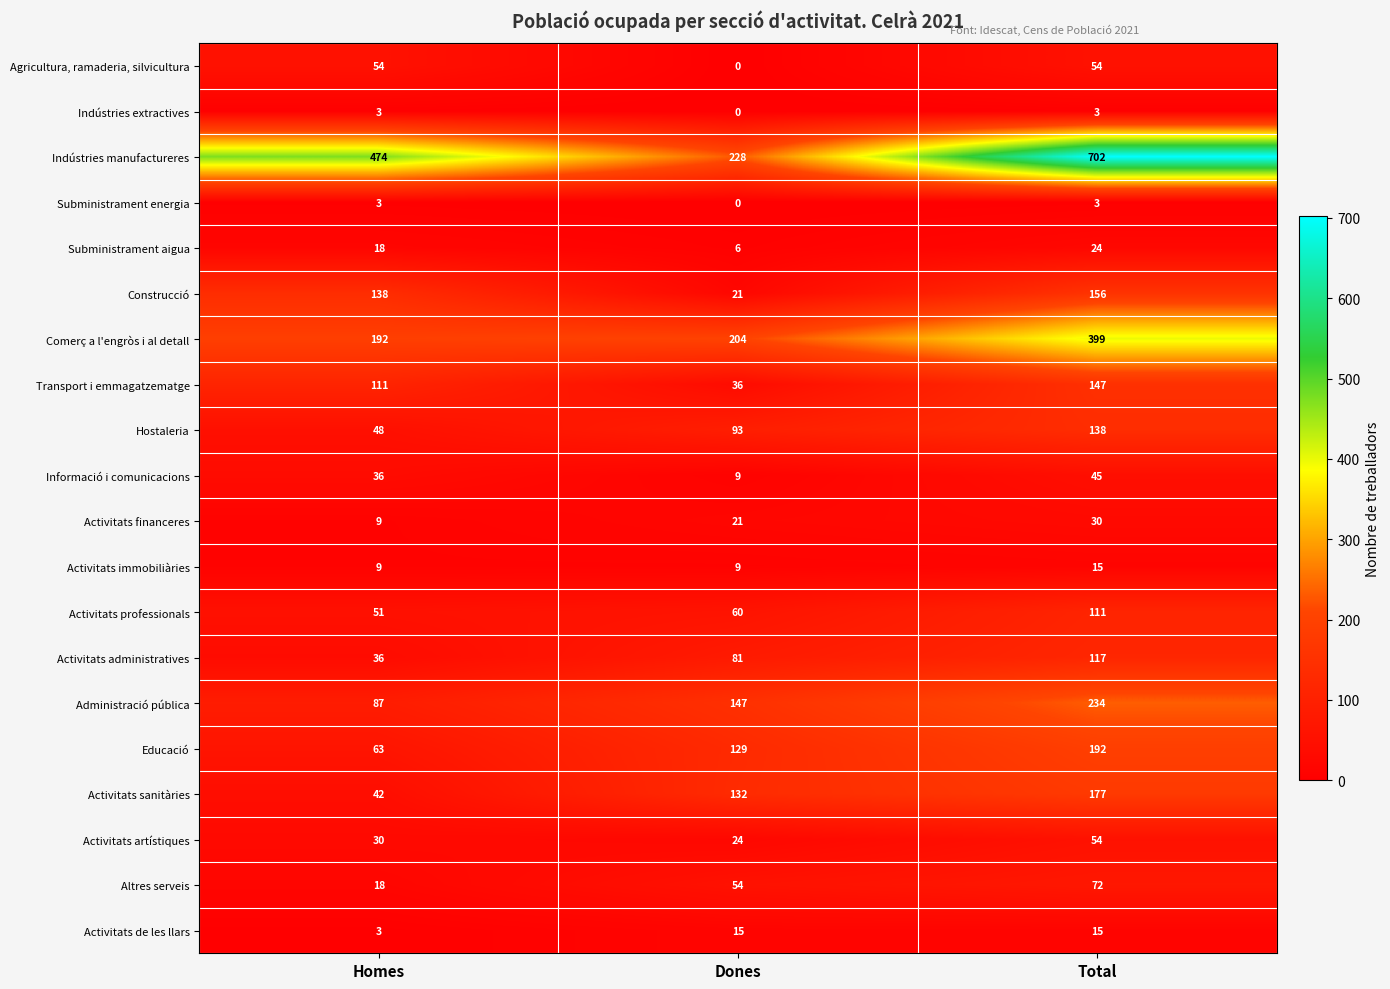

How many data points does each series have?

3